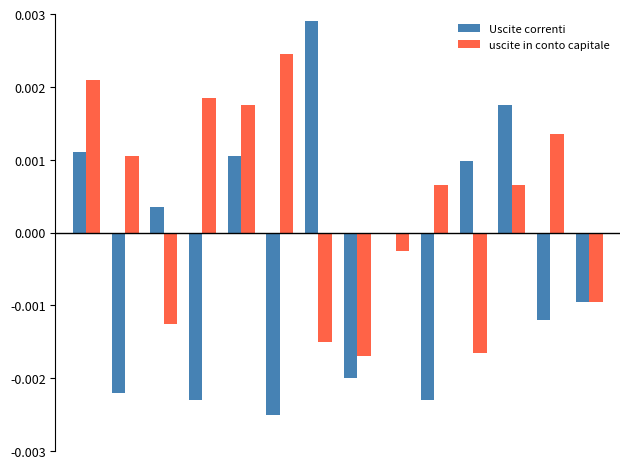

Are the bars horizontal?

No